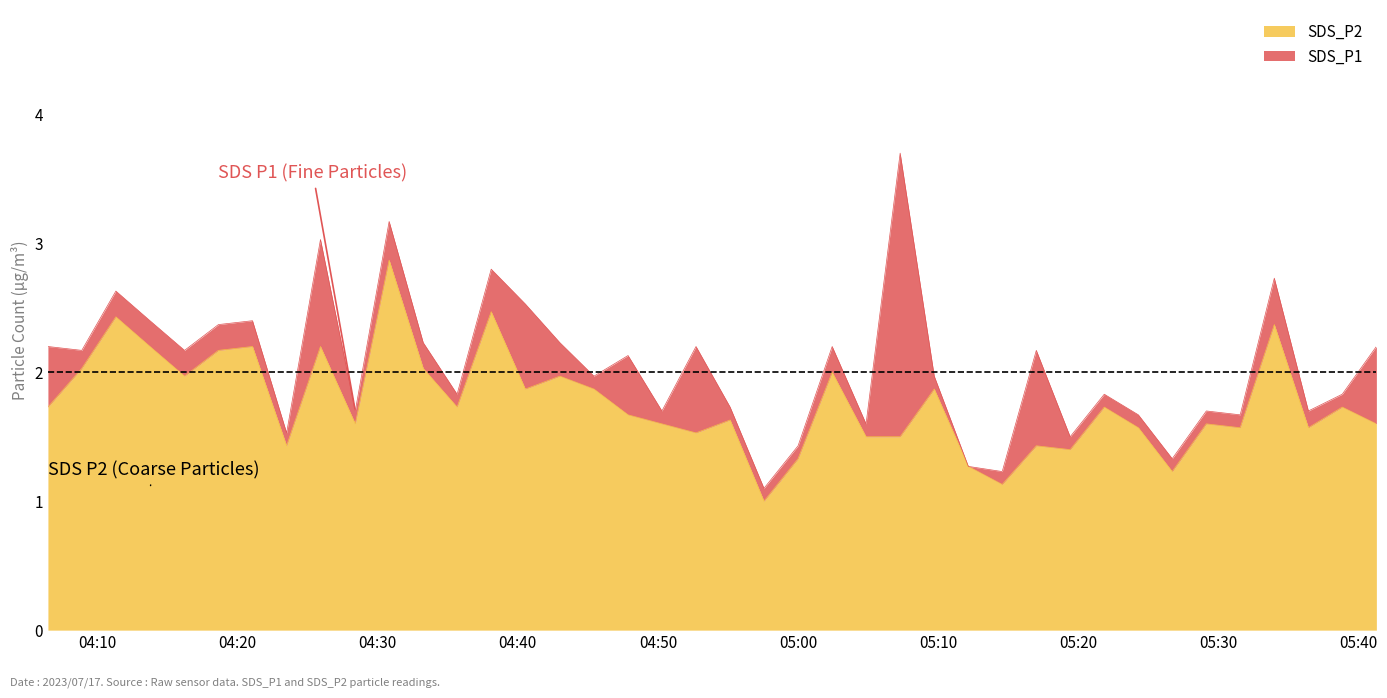

Which has a higher value, 2023/07/17 04:21:04 or 2023/07/17 05:14:34?

2023/07/17 04:21:04